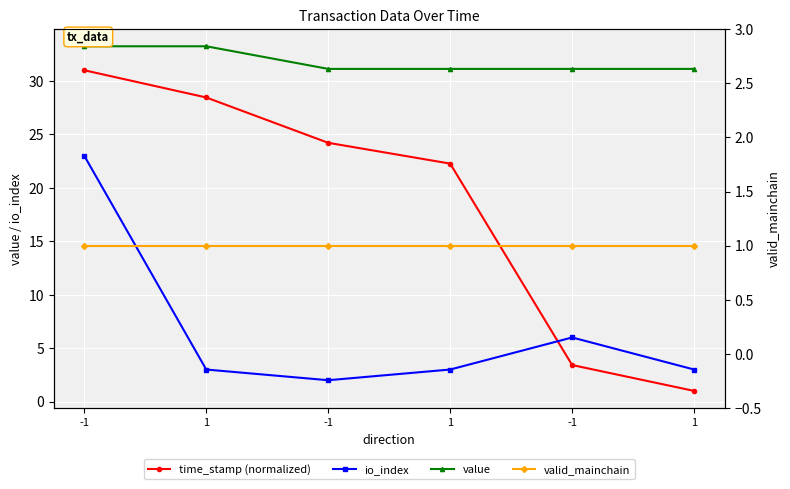

What is the label of the 1st point from the left?

-1